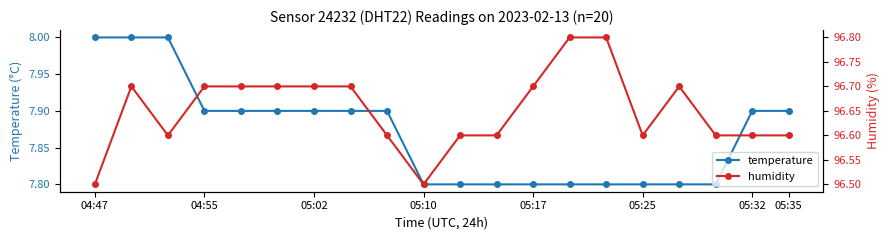

List the series in order of their overall mean, highest first.

humidity, temperature